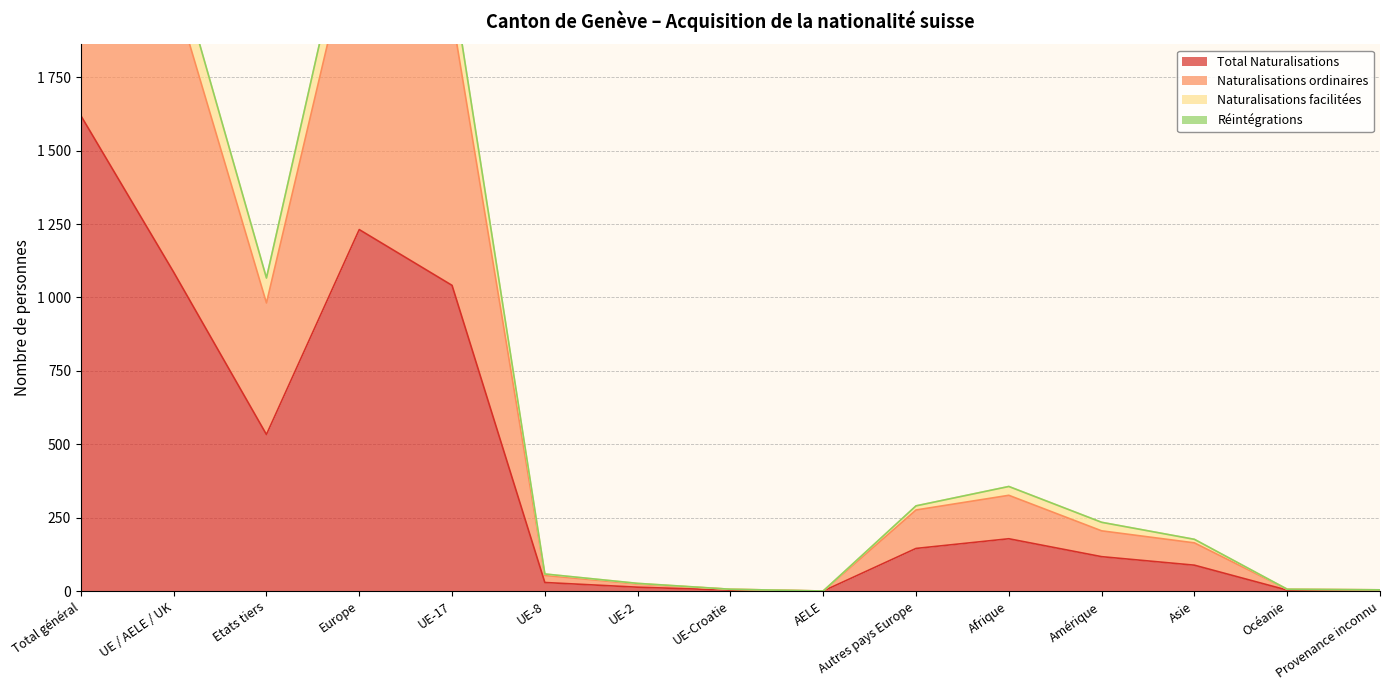

Is the value of Naturalisations facilitées at Afrique greater than the value of Naturalisations ordinaires at Autres pays Europe?

Yes